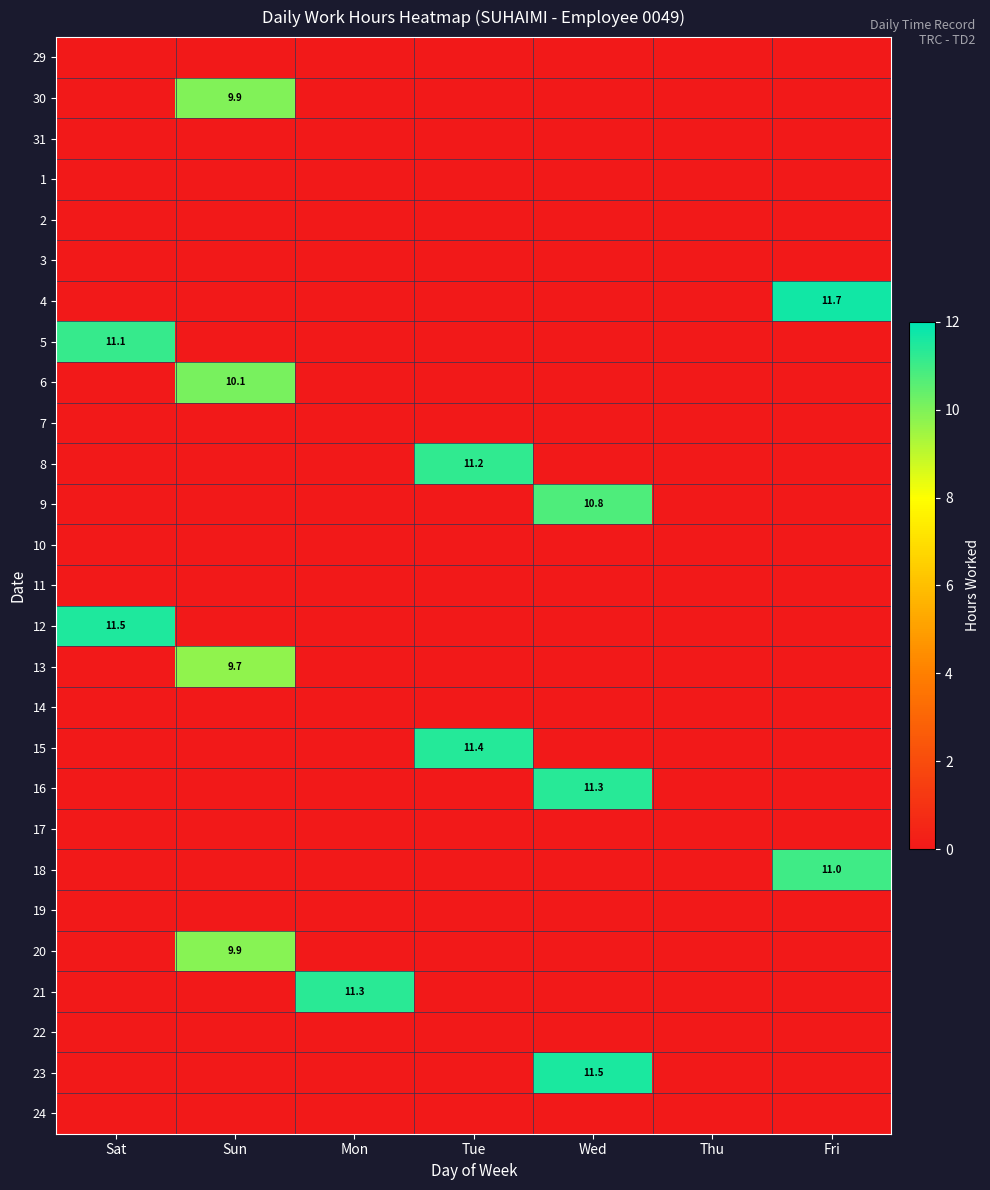

Rank the series by their maximum value, from lowest to highest.

29, 31, 1, 2, 3, 7, 10, 11, 14, 17, 19, 22, 24, 13, 20, 30, 6, 9, 18, 5, 8, 21, 16, 15, 12, 23, 4